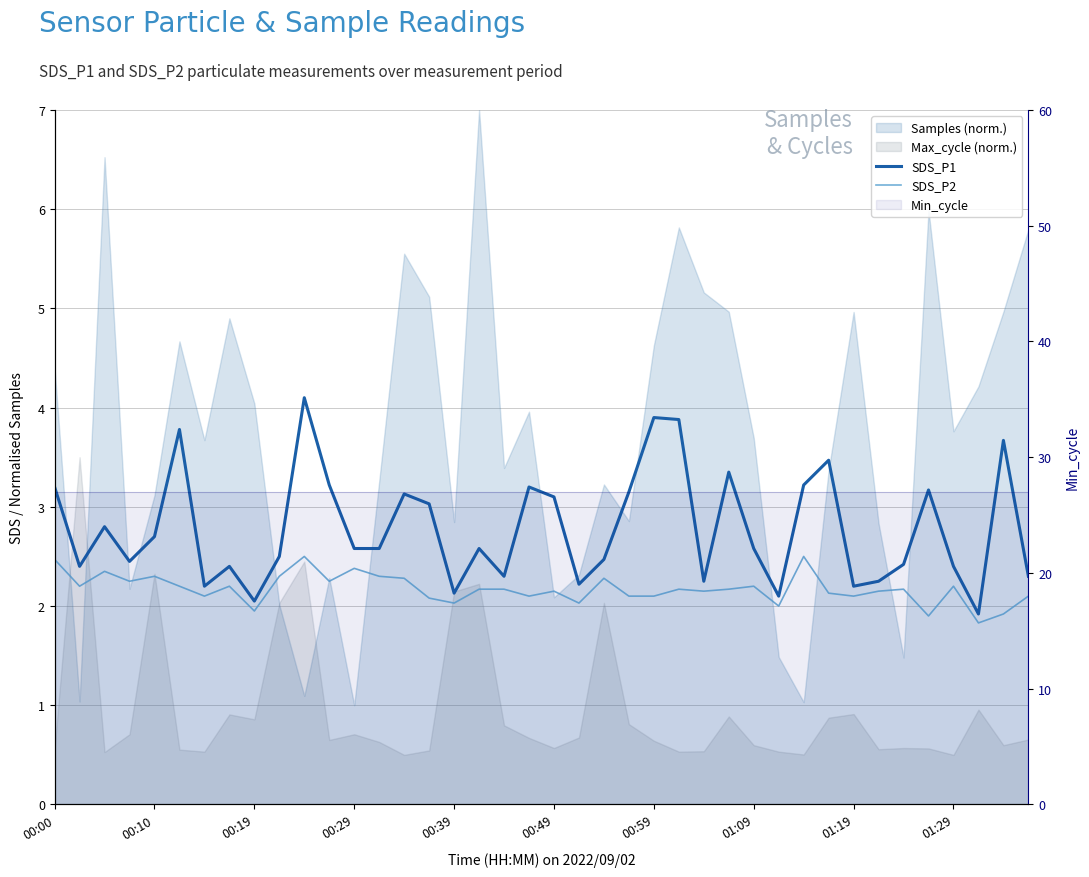

Between 29 and 24, which is larger?

24